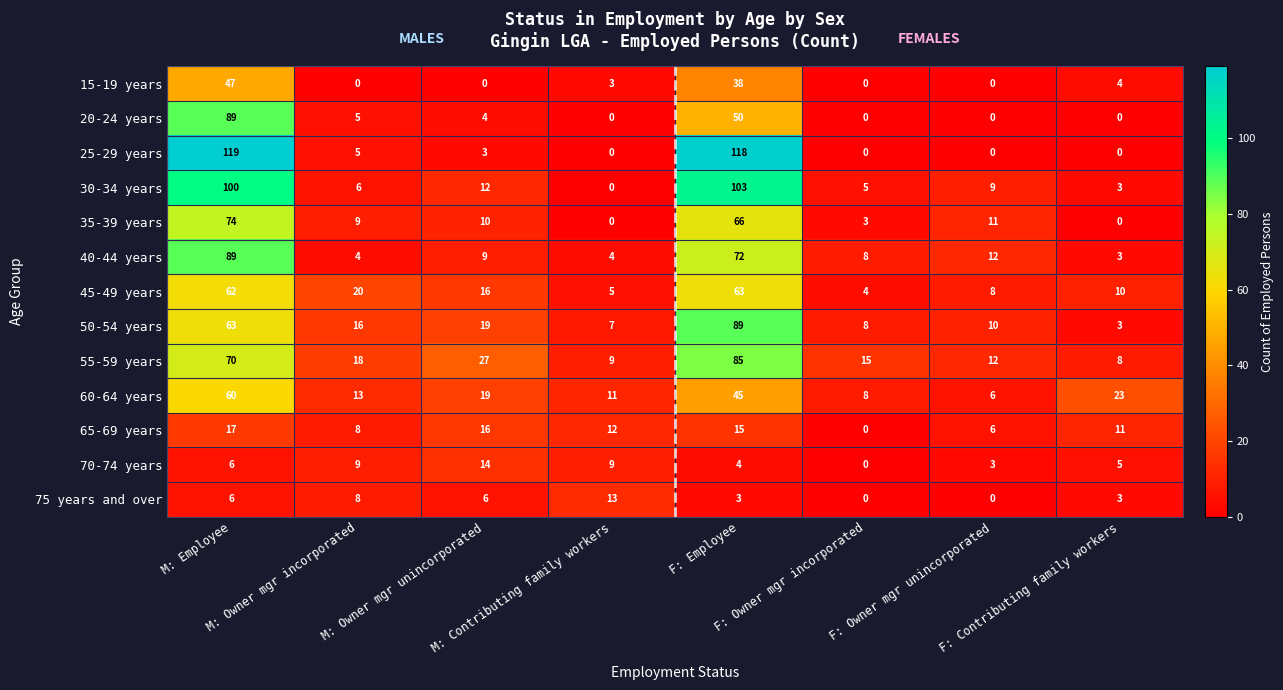

What is the minimum value for 45-49 years?

4